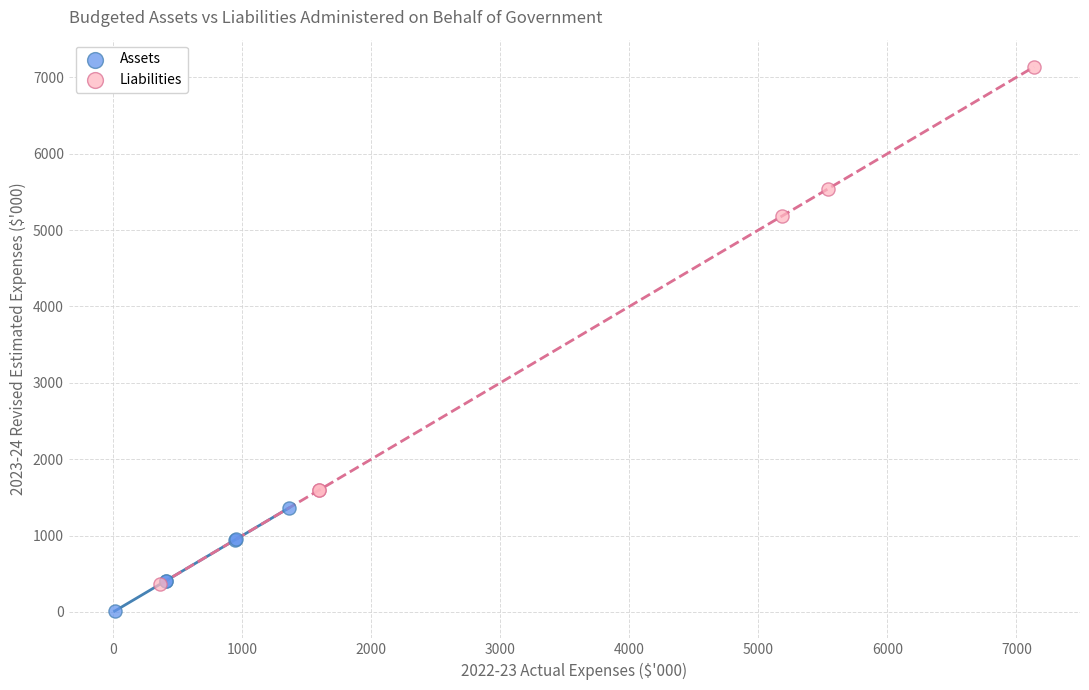

Which series has the largest Y range (max minus min)?

Liabilities